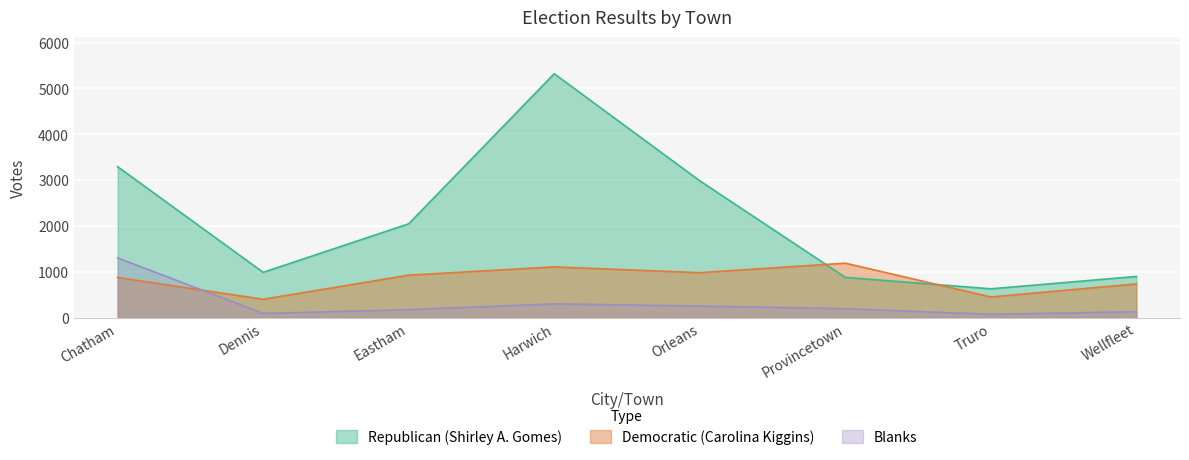

What is the value of the Republican (Shirley A. Gomes) point at the 7th from the left?

630